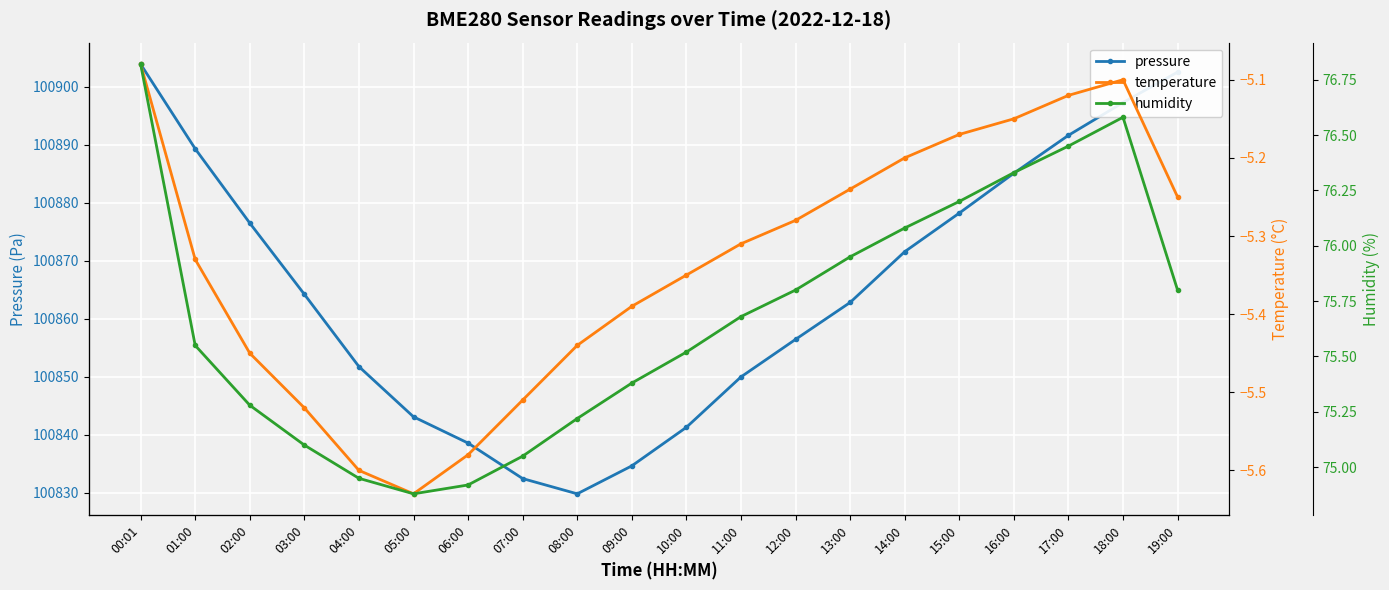

What is the spread (max minus min) of values at 01:00?

100894.6